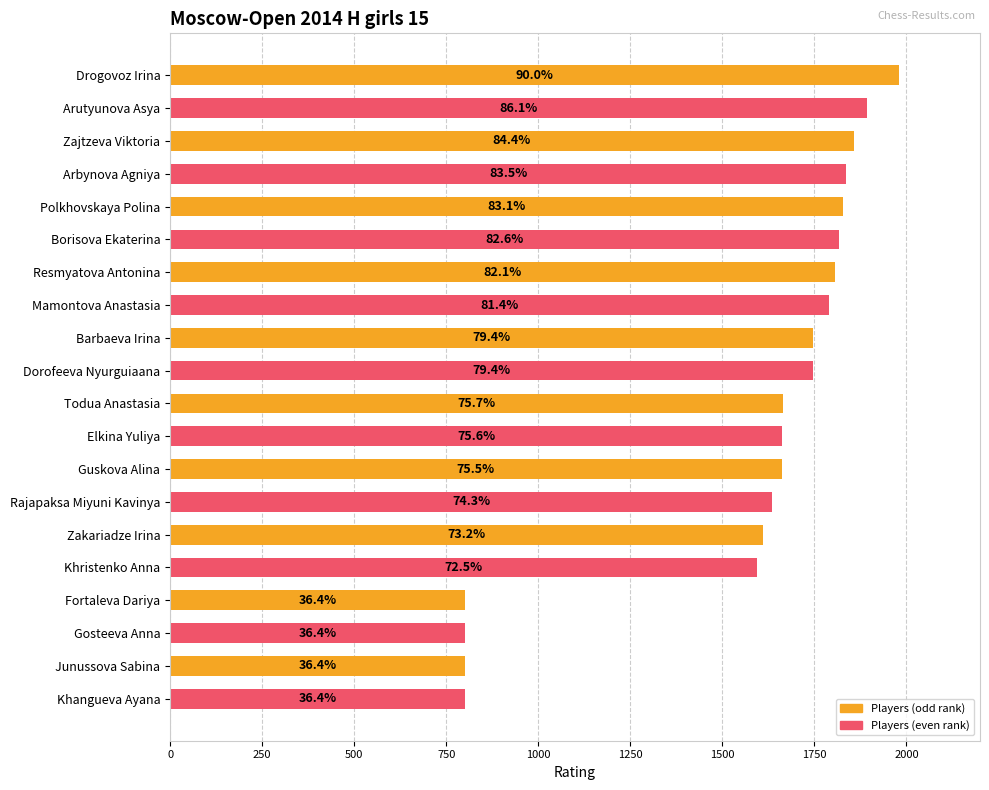

Does the chart contain stacked bars?

No